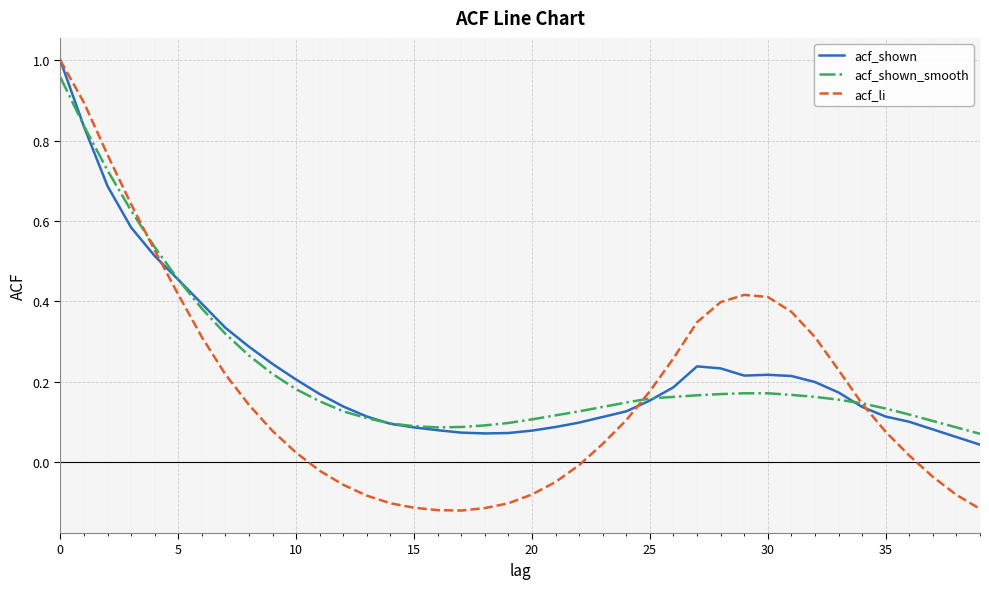

Which series has the largest range (max minus min)?

acf_li